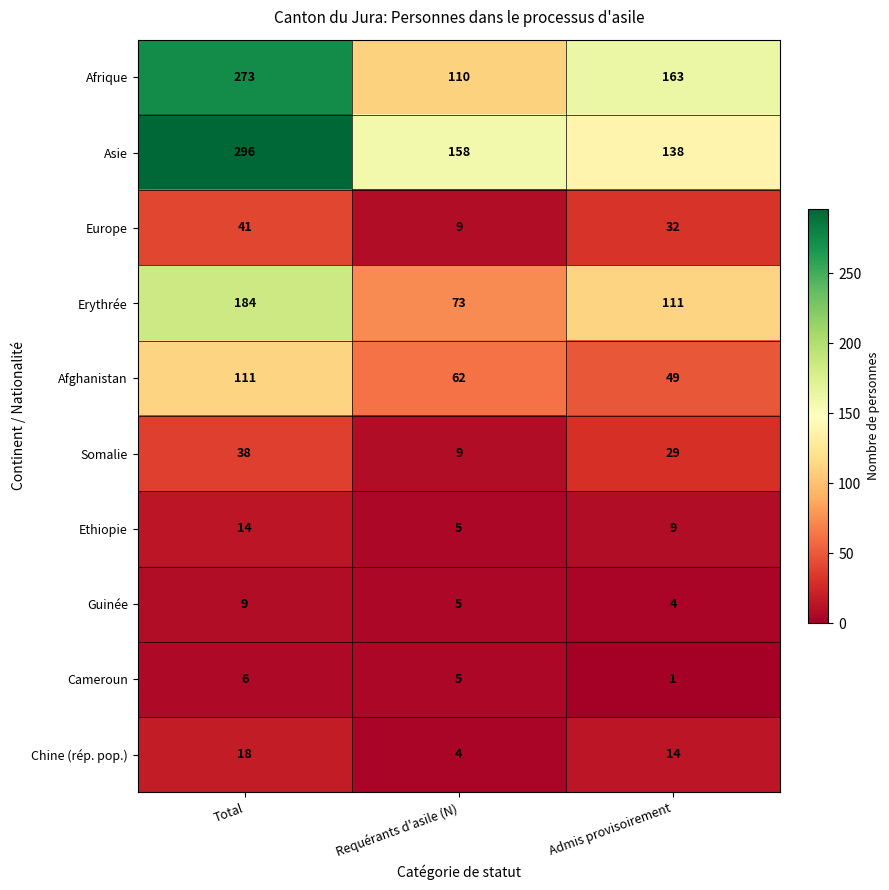

At which category is the sum across all series the highest?

Total